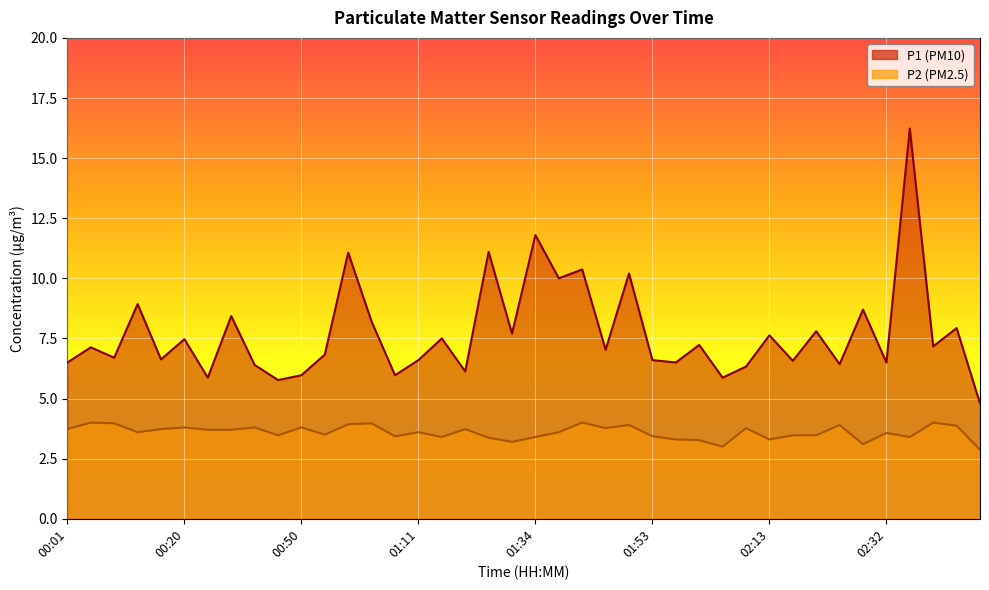

At how many categories does at least one series exceed 13?

1